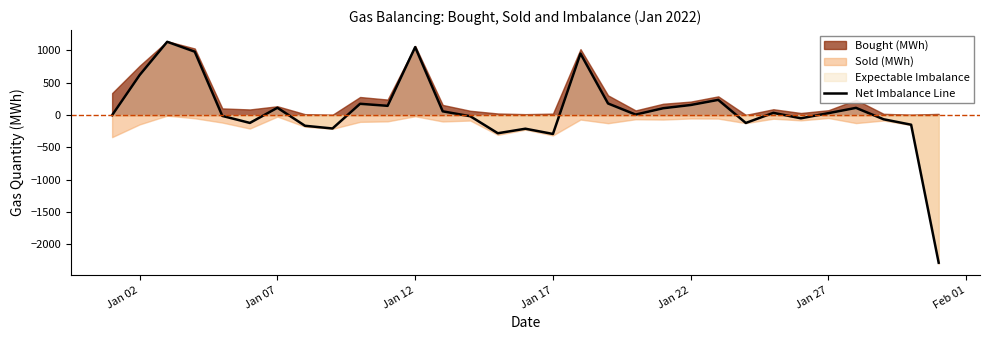

What is the value of the 9th point from the left?

-207.5